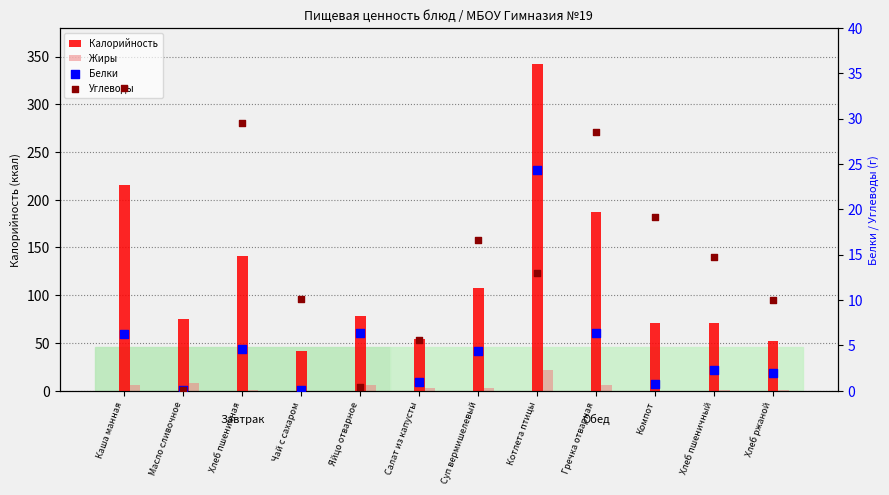

What are all the series names shown in the legend?

Калорийность, Жиры, Белки, Углеводы